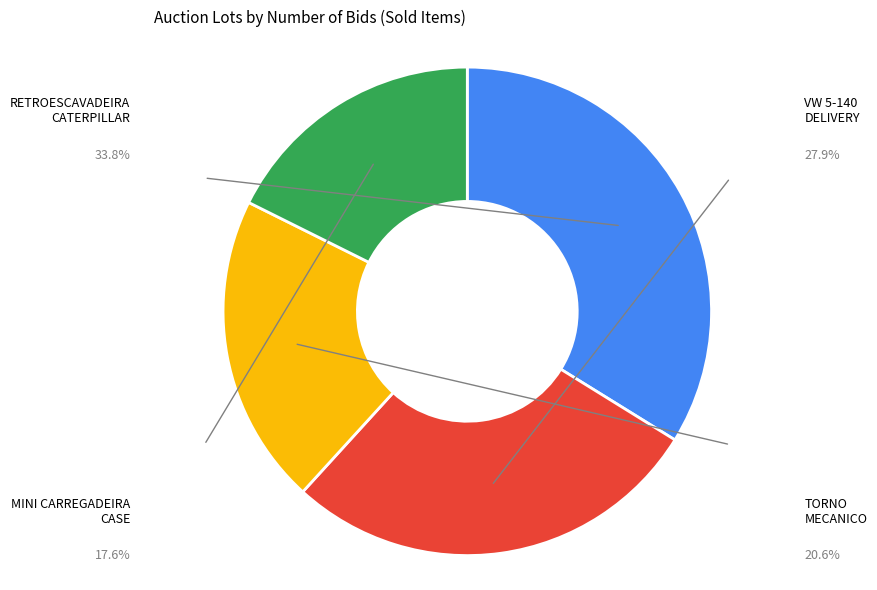

How many segments does this pie chart have?

4